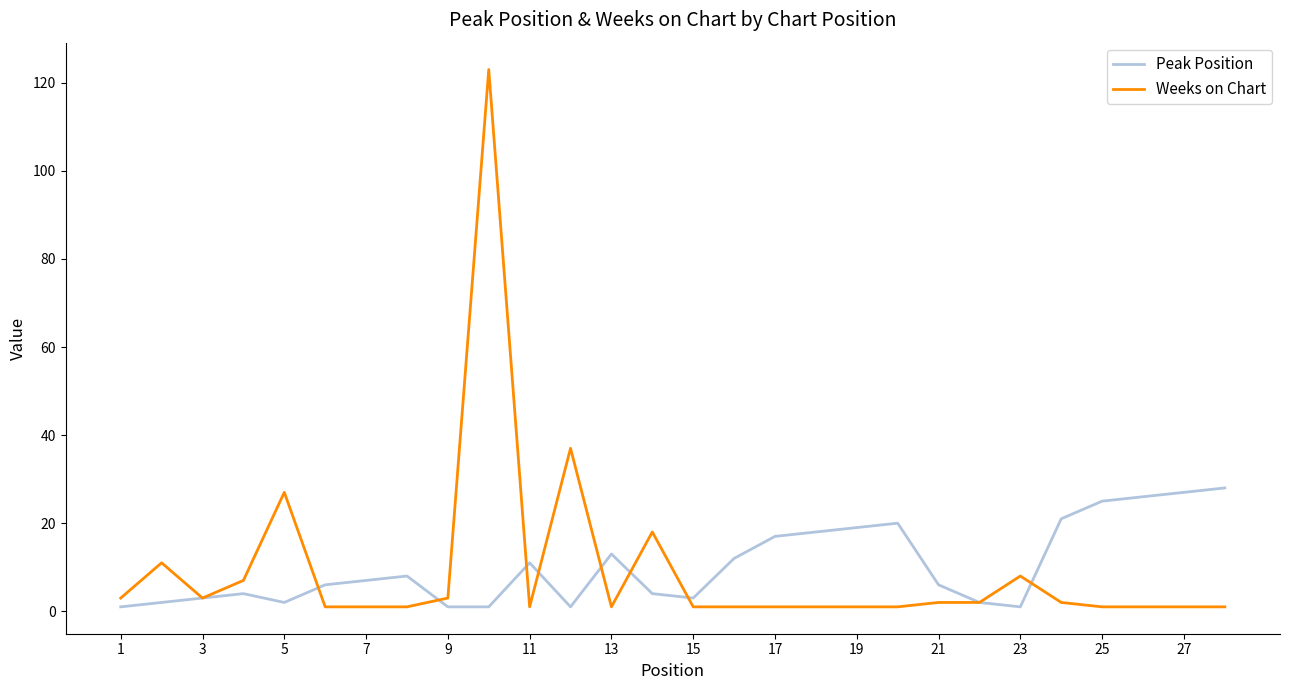

What is the maximum value shown in the chart?

123